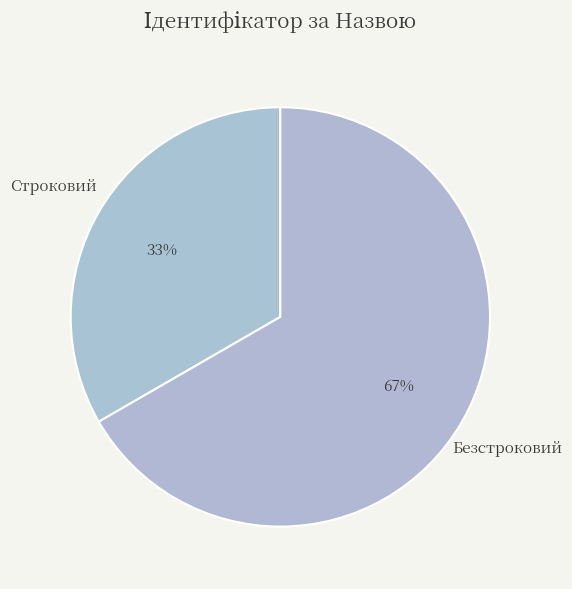

To the nearest percent, what is the combined percentage of Безстроковий and Строковий?

100%